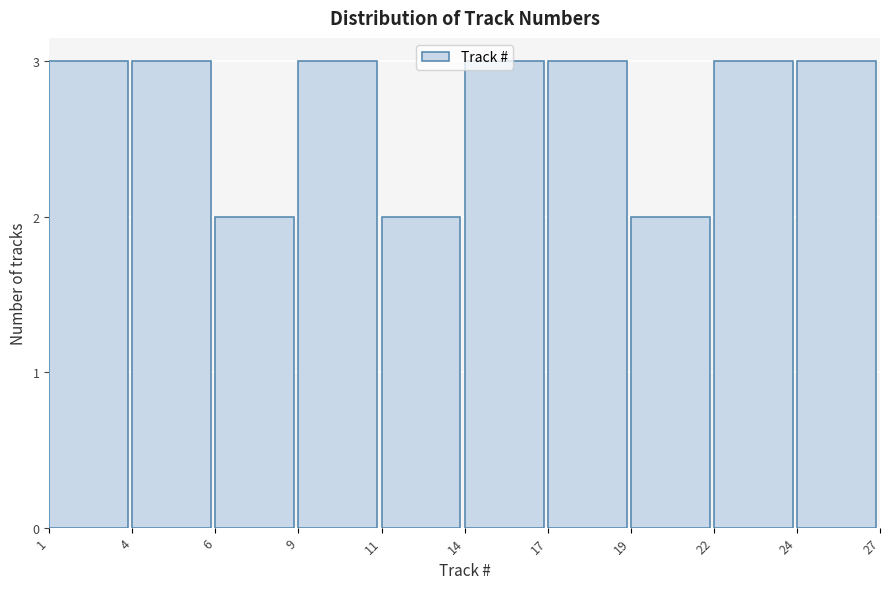

What is the value of the 4th bar from the left?

3